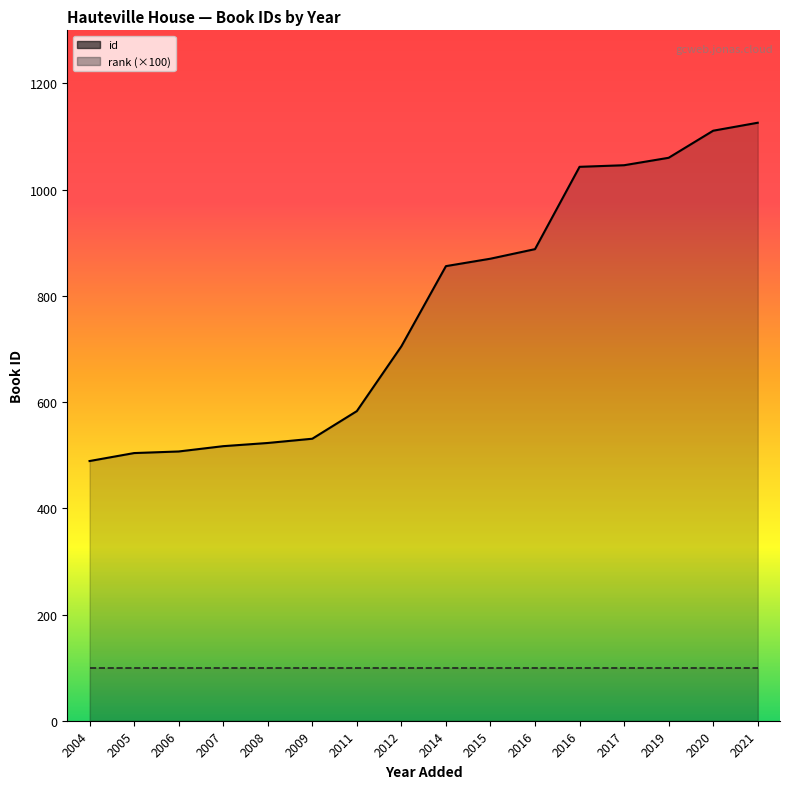

Rank the series at 2020 from lowest to highest value.

rank, id